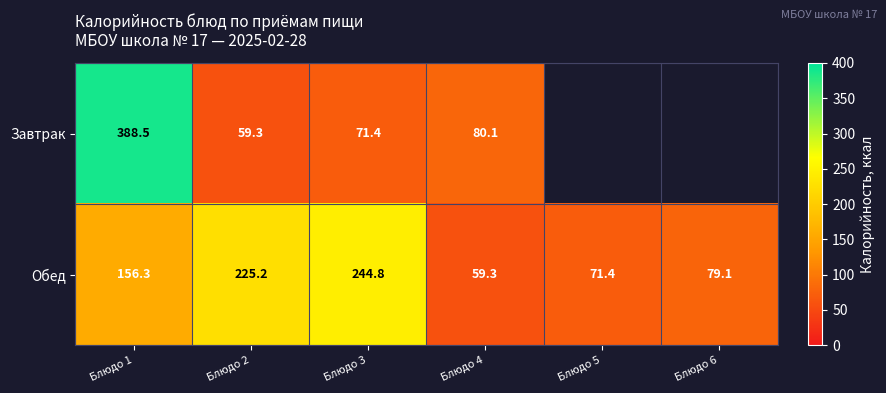

Rank the series at Блюдо 4 from lowest to highest value.

Обед, Завтрак